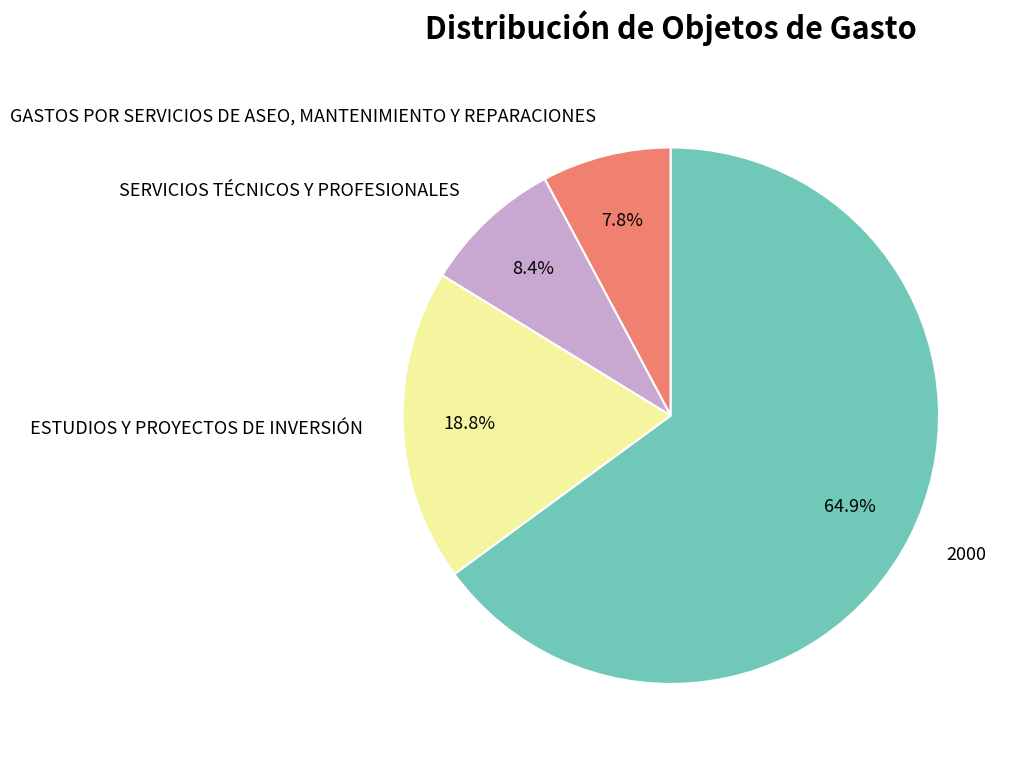

Count the number of slices in the pie.

4